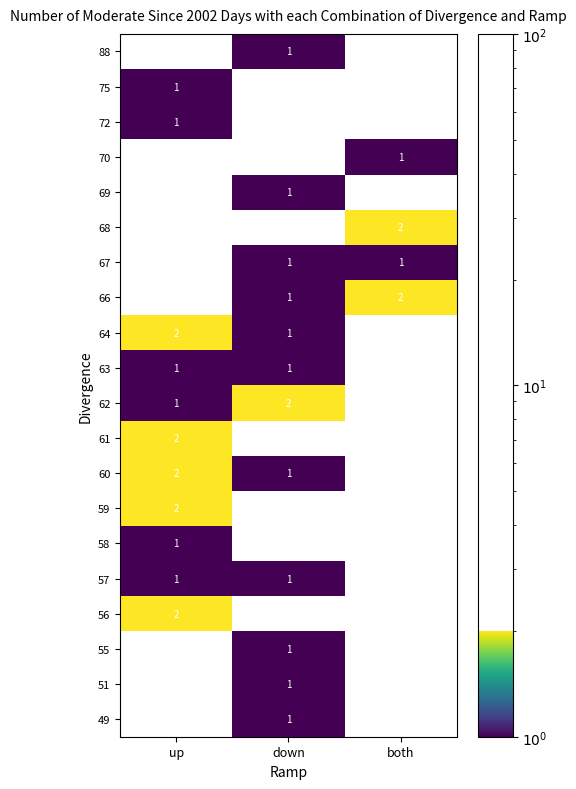

How many categories are shown in the chart?

3